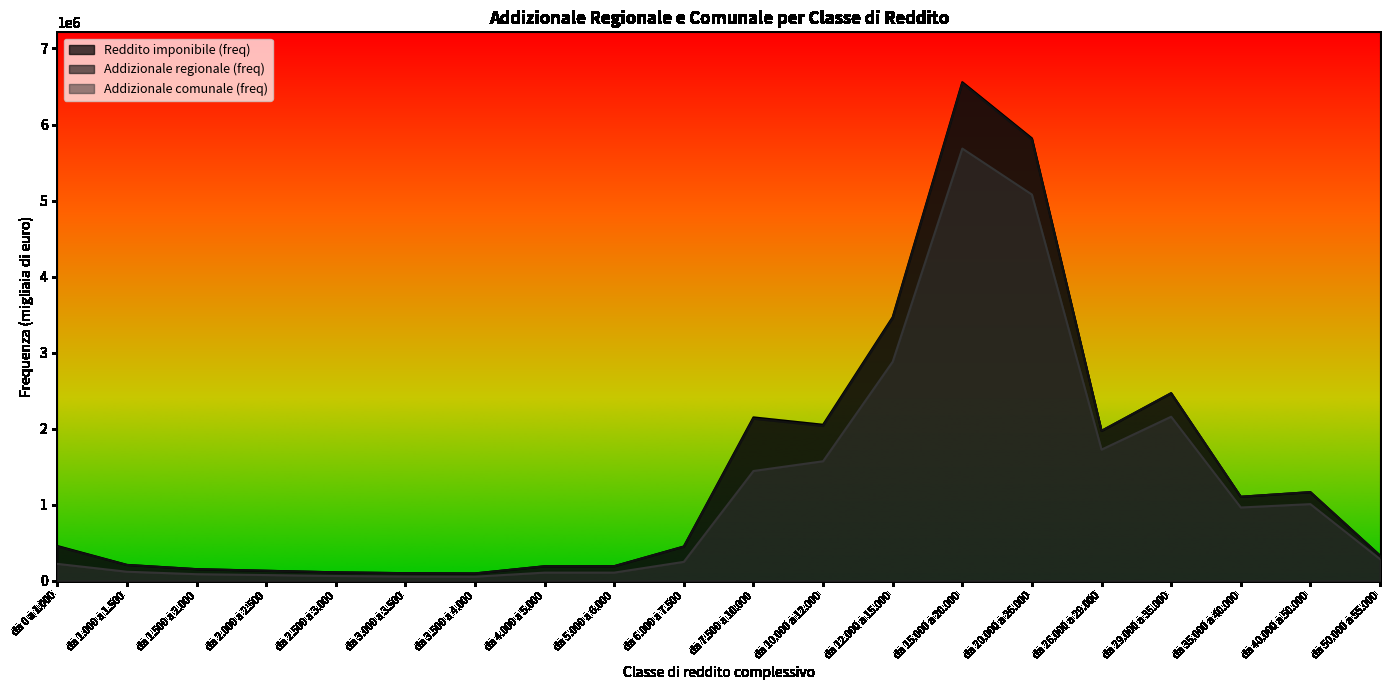

True or false: Reddito imponibile (freq) and Addizionale regionale (freq) cross at least once.

False